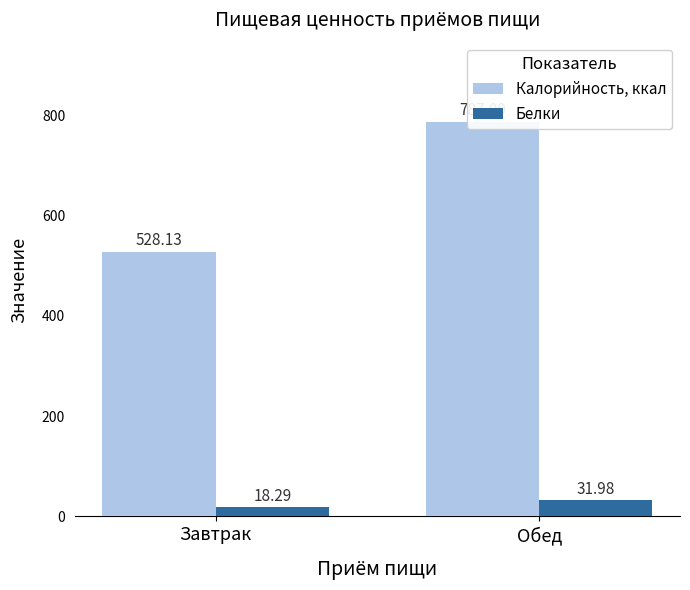

What is the label of the 2nd bar from the left?

Обед